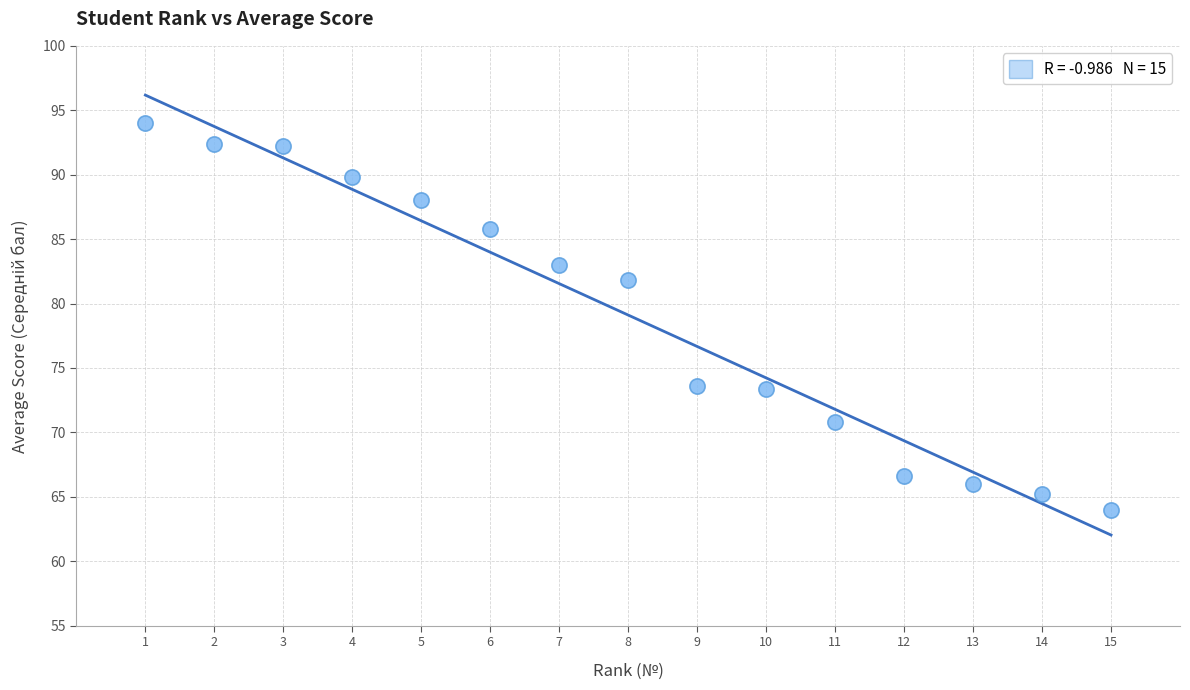

What is the range of Y values (max minus min)?

30.0